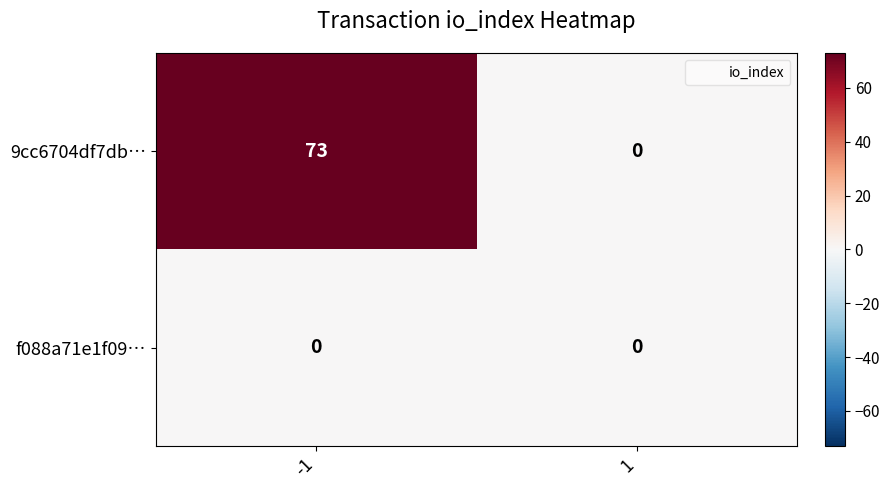

True or false: f088a71e1f09… has a value of 0 at -1.

True